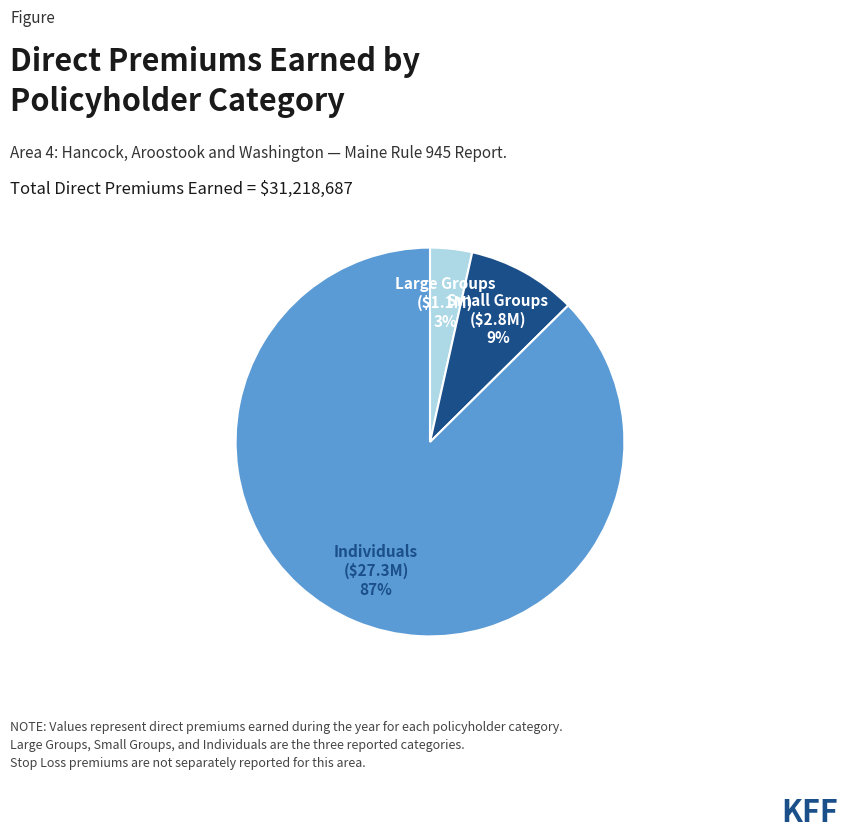

To the nearest percent, what is the average slice percentage?

33%